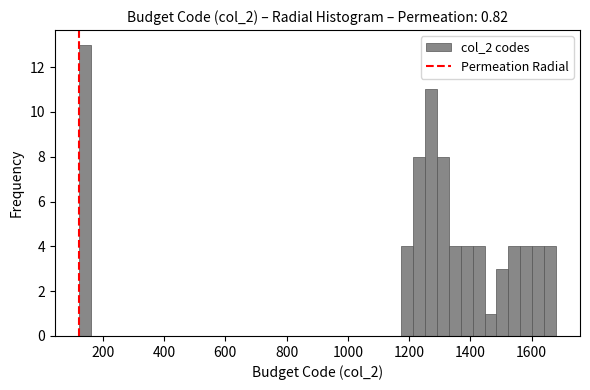

Around what value on the x-axis is the tallest bar? Give the approximate position of its centre, as read against the axis.

140